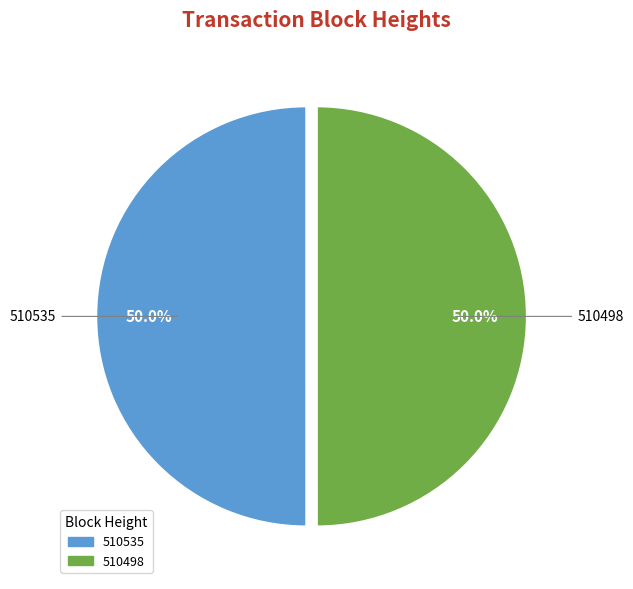

What is the ratio of the value at 510498 to the value at 510535?

1.0